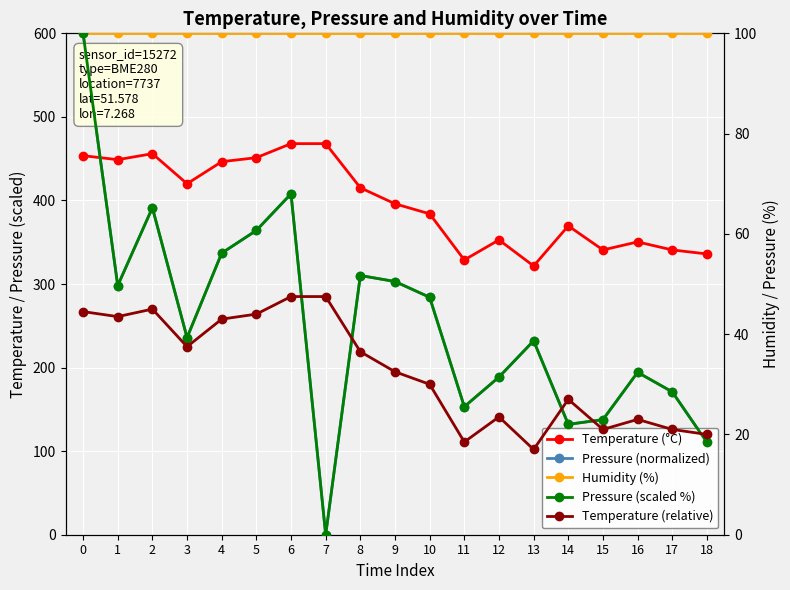

True or false: Humidity (%) has a value of 169.3 at 6.

False